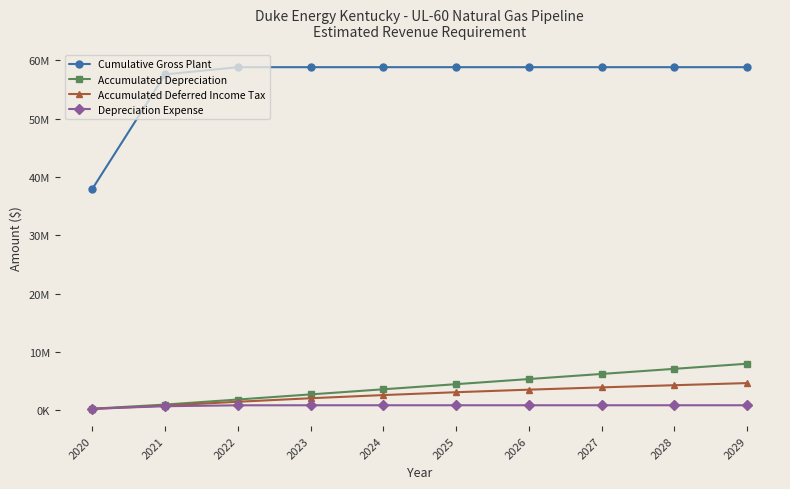

Is this an area chart (filled region under the line)?

No